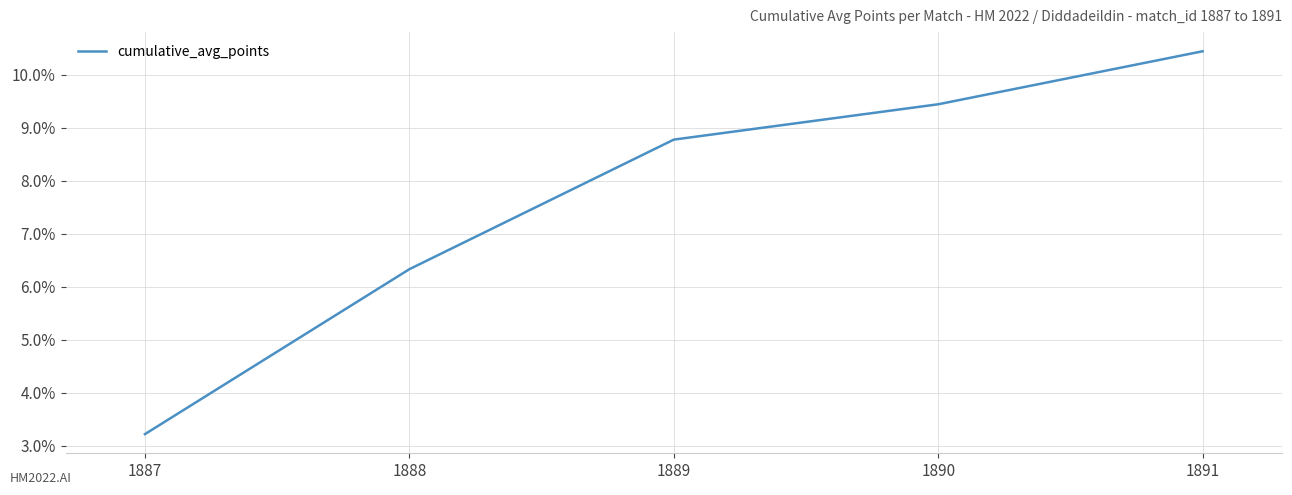

What is the approximate value at 1887?

3.2